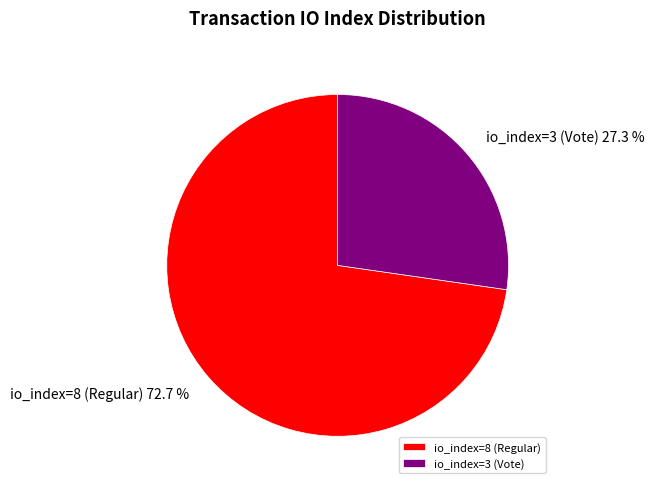

Approximately how many times larger is the value at io_index=3 (Vote) compared to io_index=8 (Regular)?

0.4